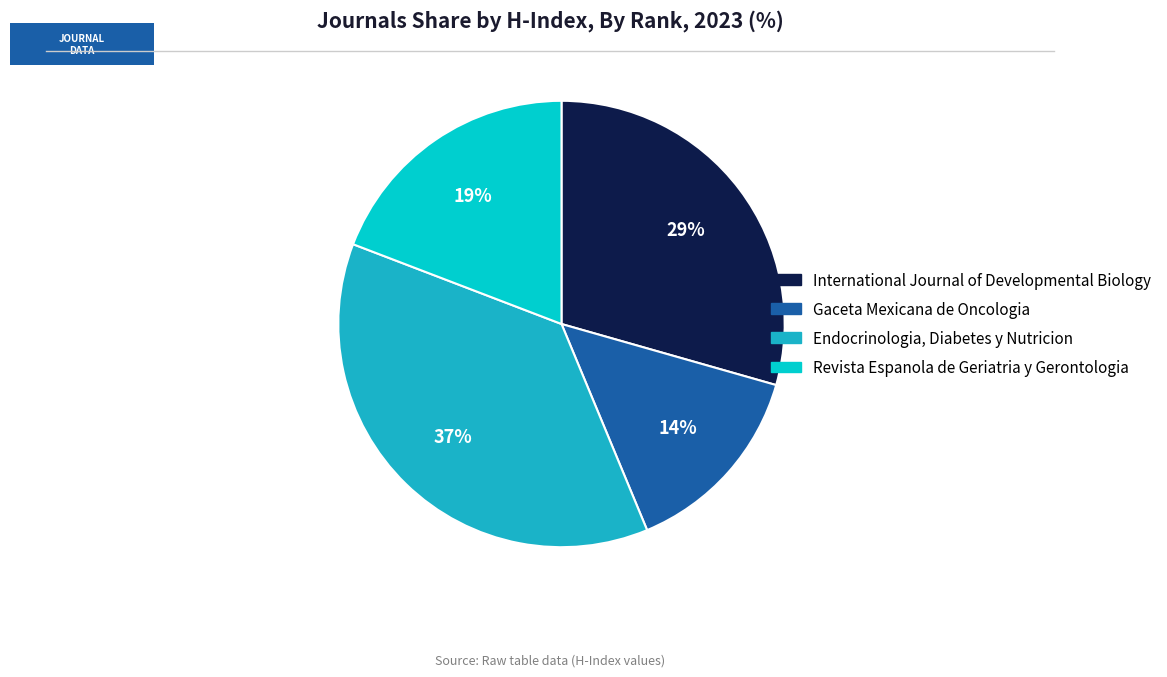

To the nearest percent, what is the difference between the largest and smallest slice percentages?

23%